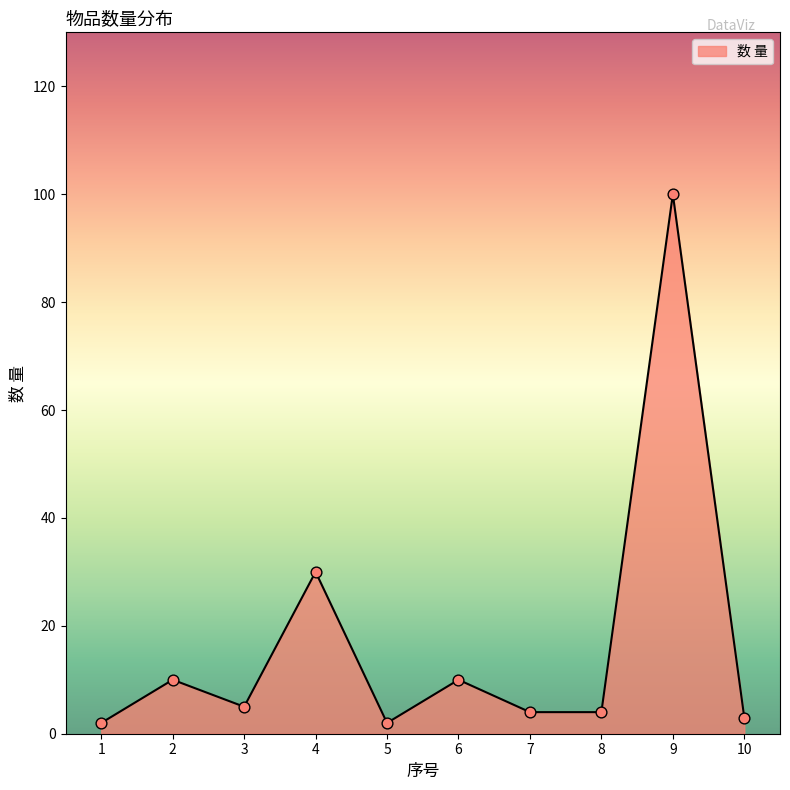

Between 4 and 1, which is larger?

4